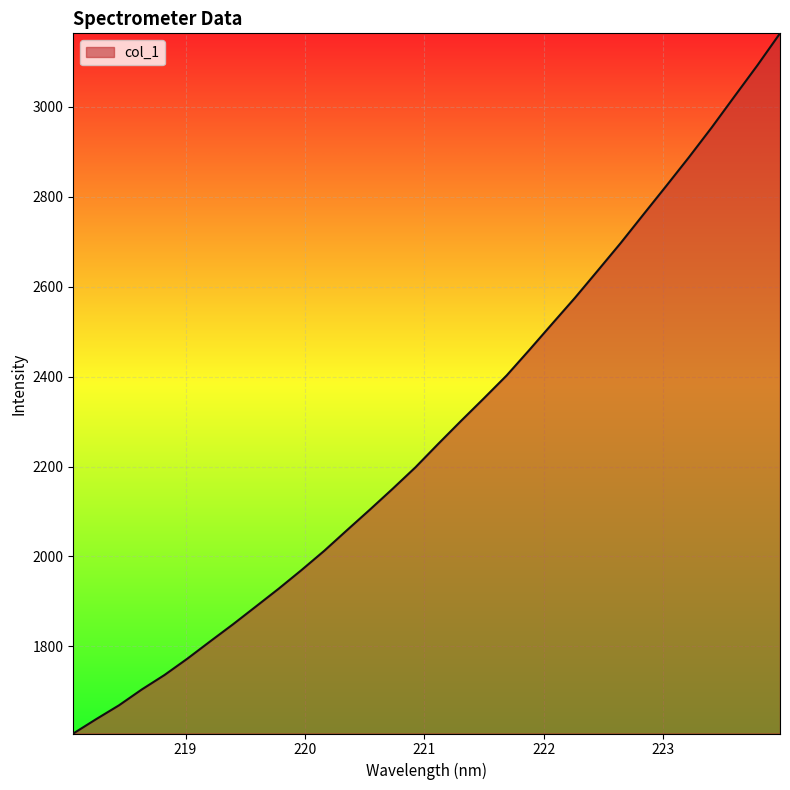

Does the chart display data point markers on the line(s)?

No